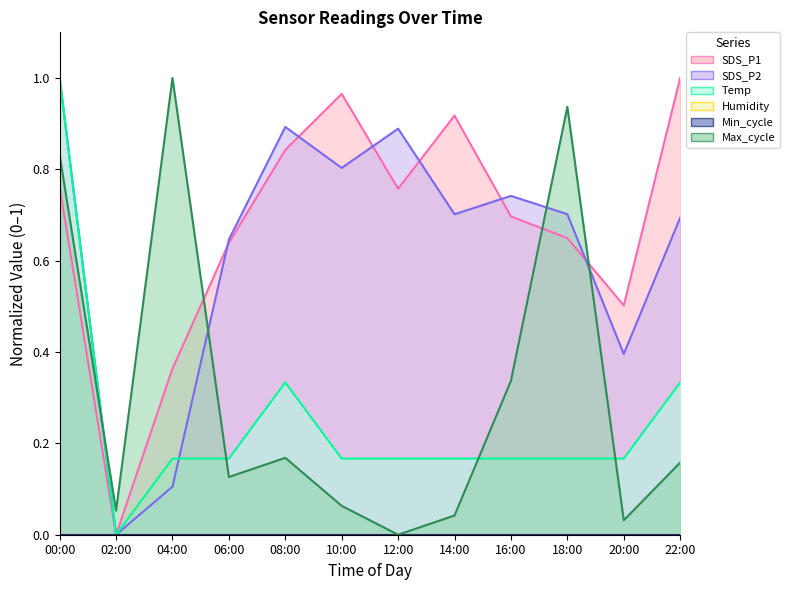

Count the SDS_P2 values in the range 0 to 1.

12